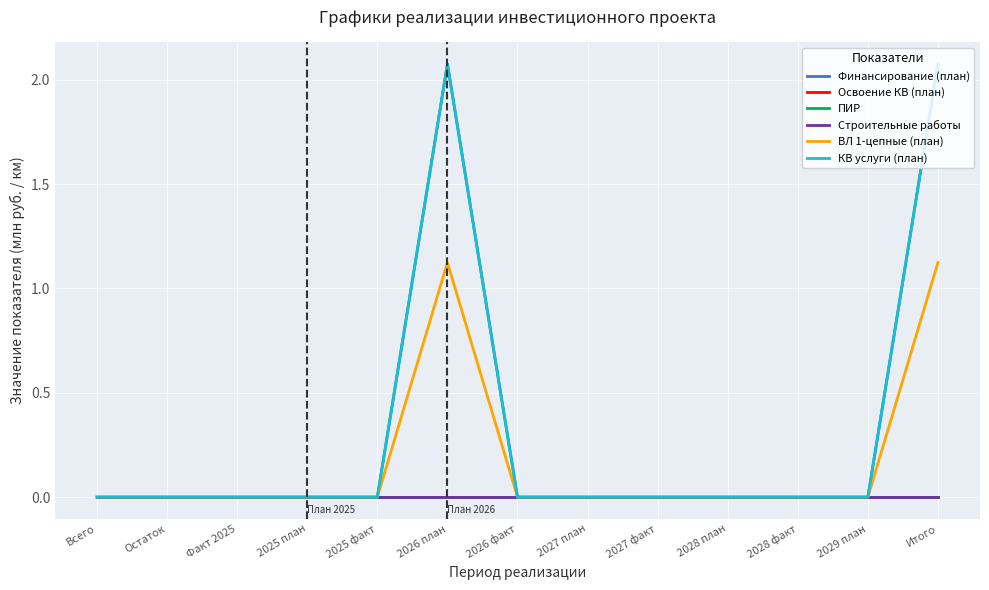

Count the КВ услуги (план) values in the range 0 to 1.

11